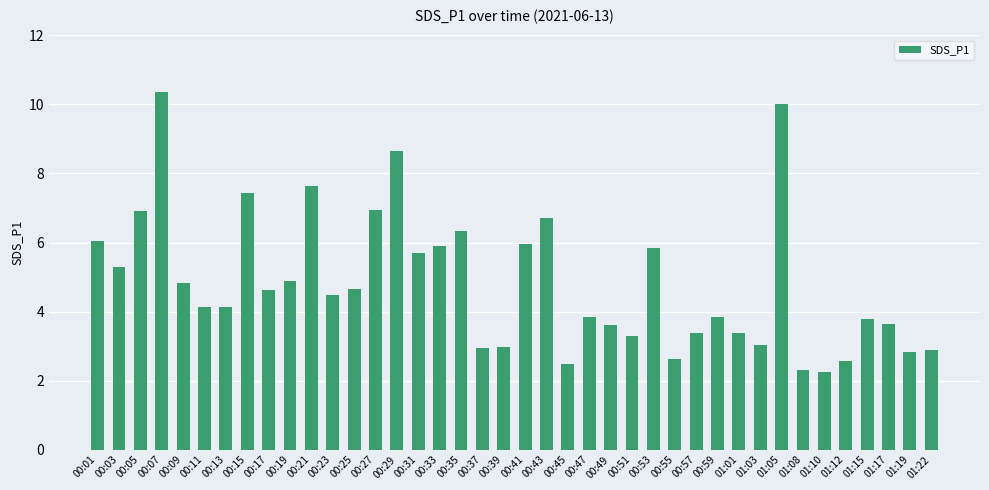

Which label corresponds to the largest value in the chart?

00:07